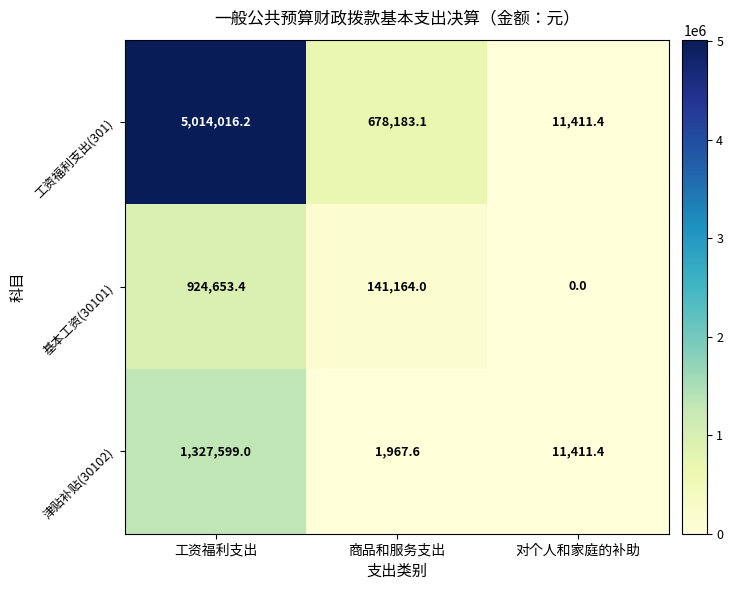

Is it true that 基本工资(30101) equals 1471699.3 at 工资福利支出?

False